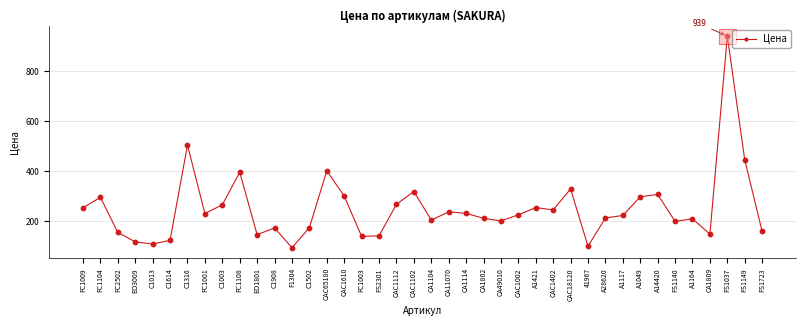

What is the ratio of the value at FS1140 to the value at A1164?

1.0